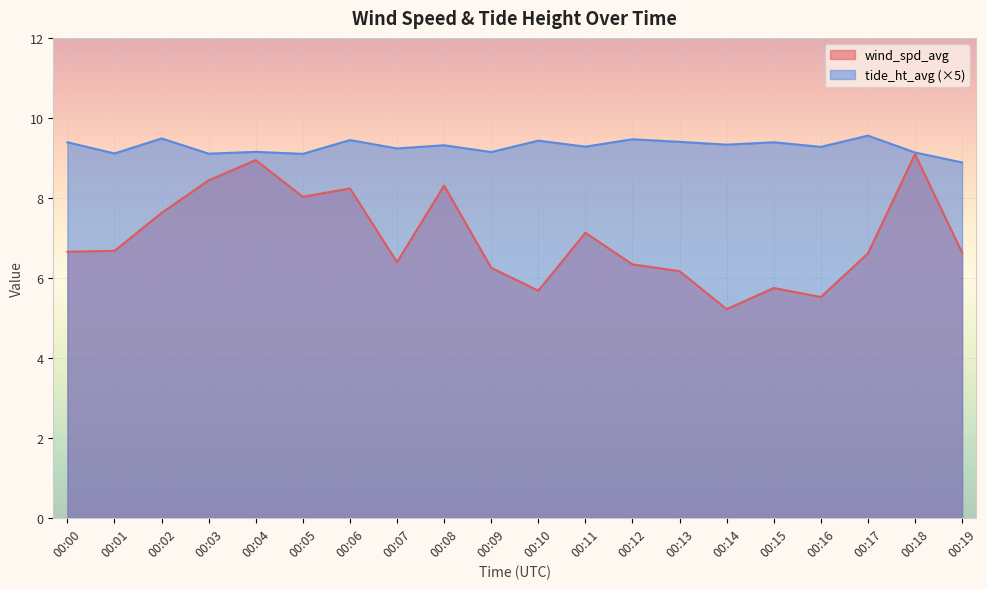

True or false: wind_spd_avg and tide_ht_avg cross at least once.

False